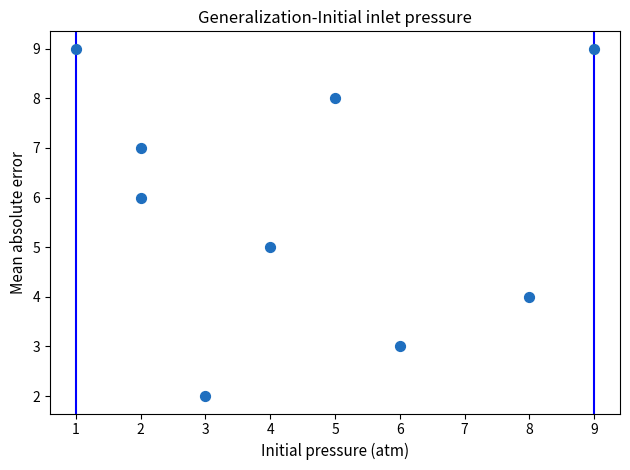

What is the range of X values (max minus min)?

8